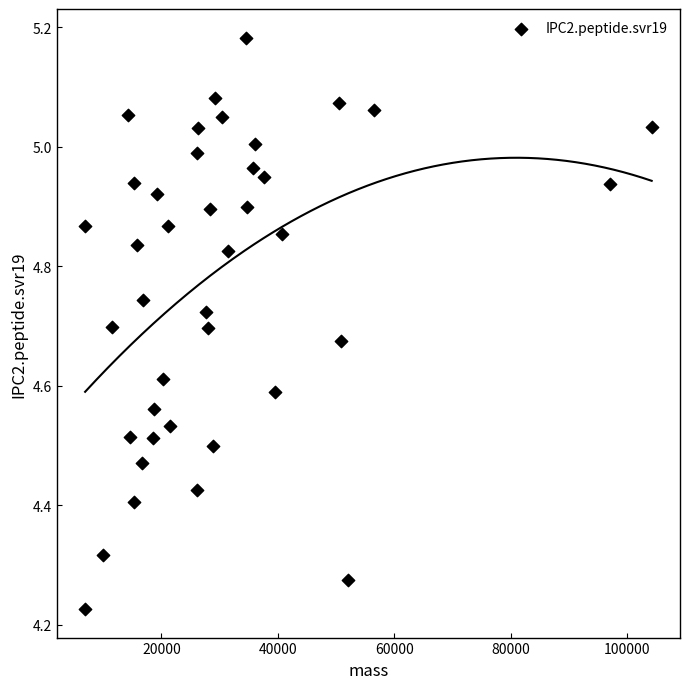

What is the range of Y values (max minus min)?

1.0